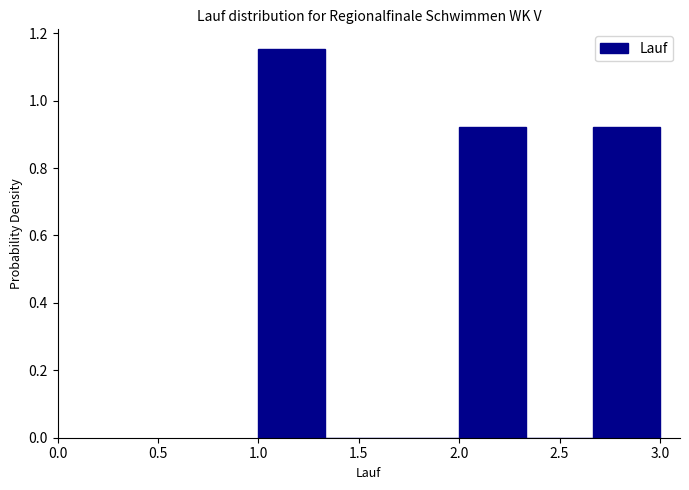

Reading left to right, list every bar in this chart as the range it spans on the x-axis followed by its height. Neither the bar edges nor the heights are printed on the chart, so give them approximately, as read against the axes.

1.00 to 1.35: 1.16
1.35 to 1.65: 0
1.65 to 2.00: 0
2.00 to 2.35: 0.92
2.35 to 2.65: 0
2.65 to 3.00: 0.92